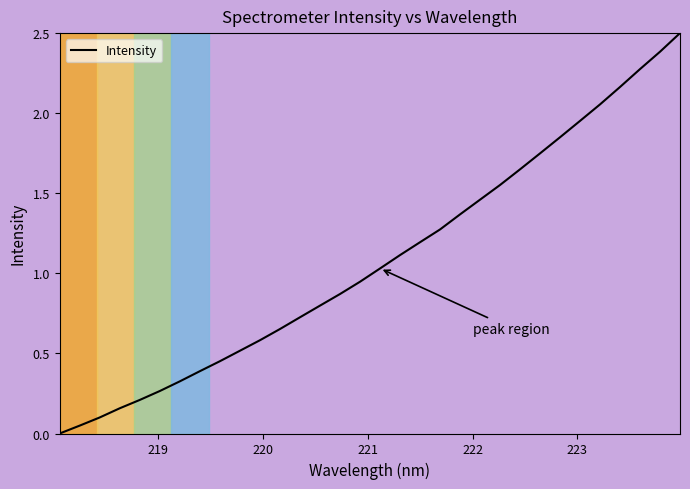

What is the difference between the maximum and minimum values?

2.5